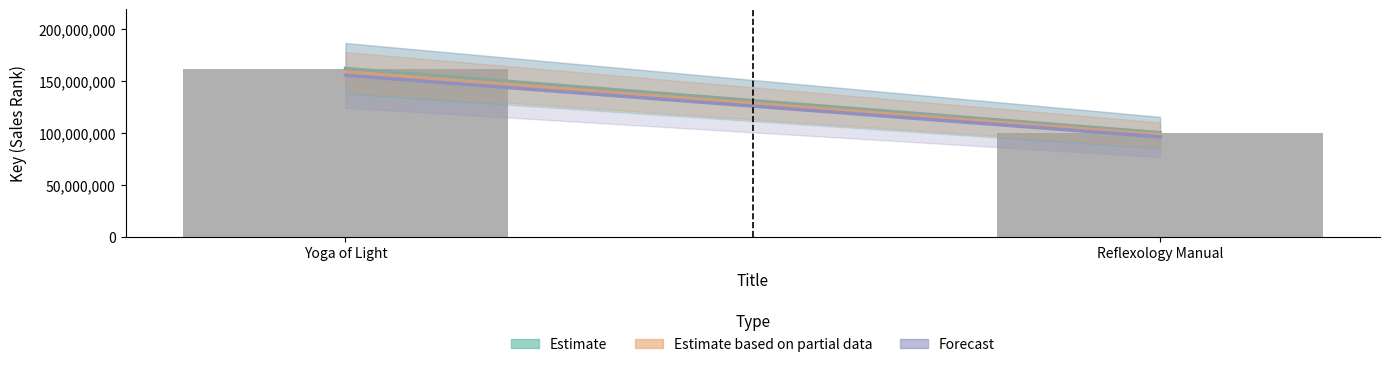

What is the label of the 2nd bar from the left?

Reflexology Manual